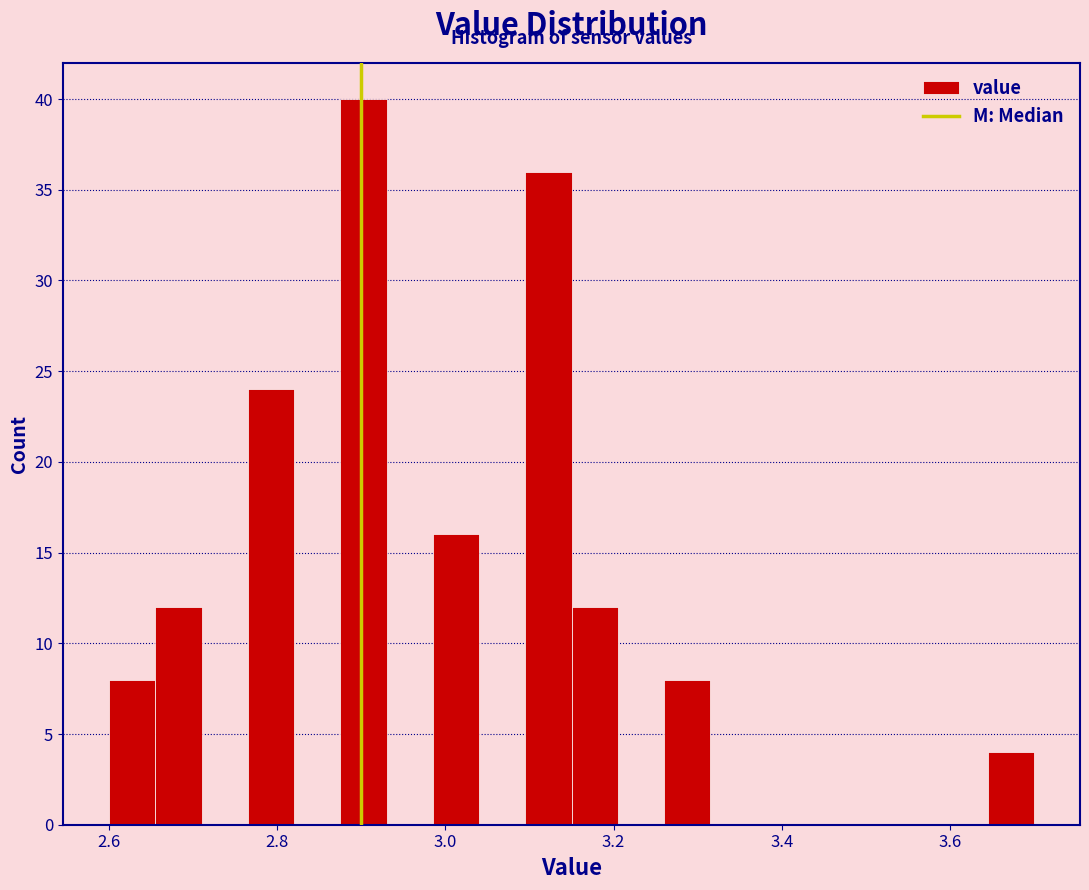

Read against the x-axis, roughly where is the centre of the tallest bar?

2.90